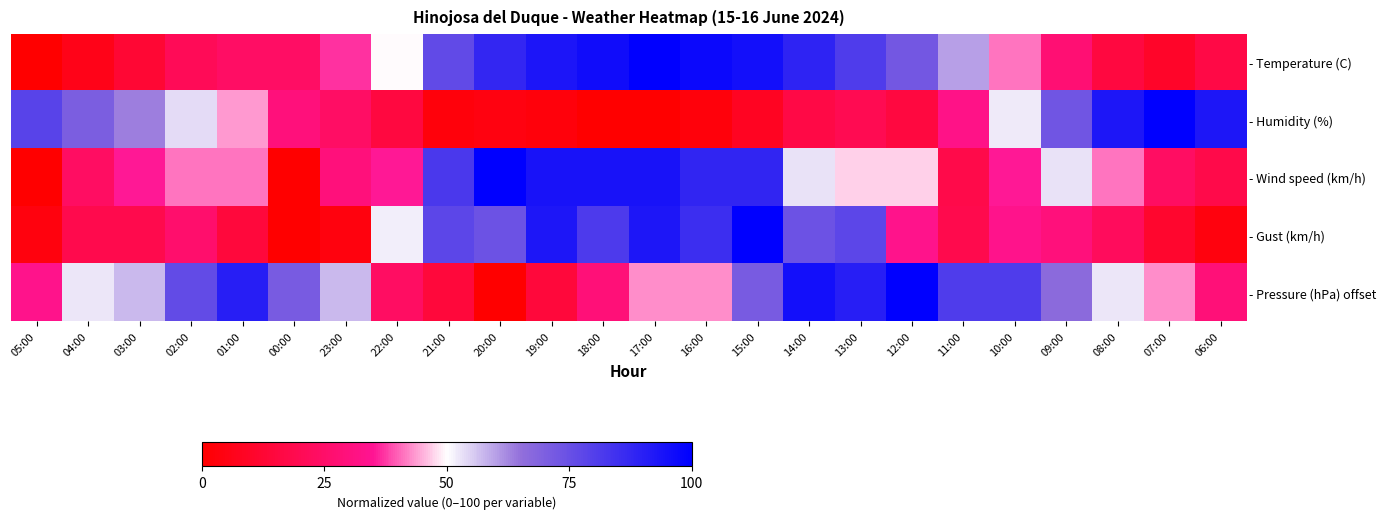

Which series has the largest range (max minus min)?

- Temperature (C)